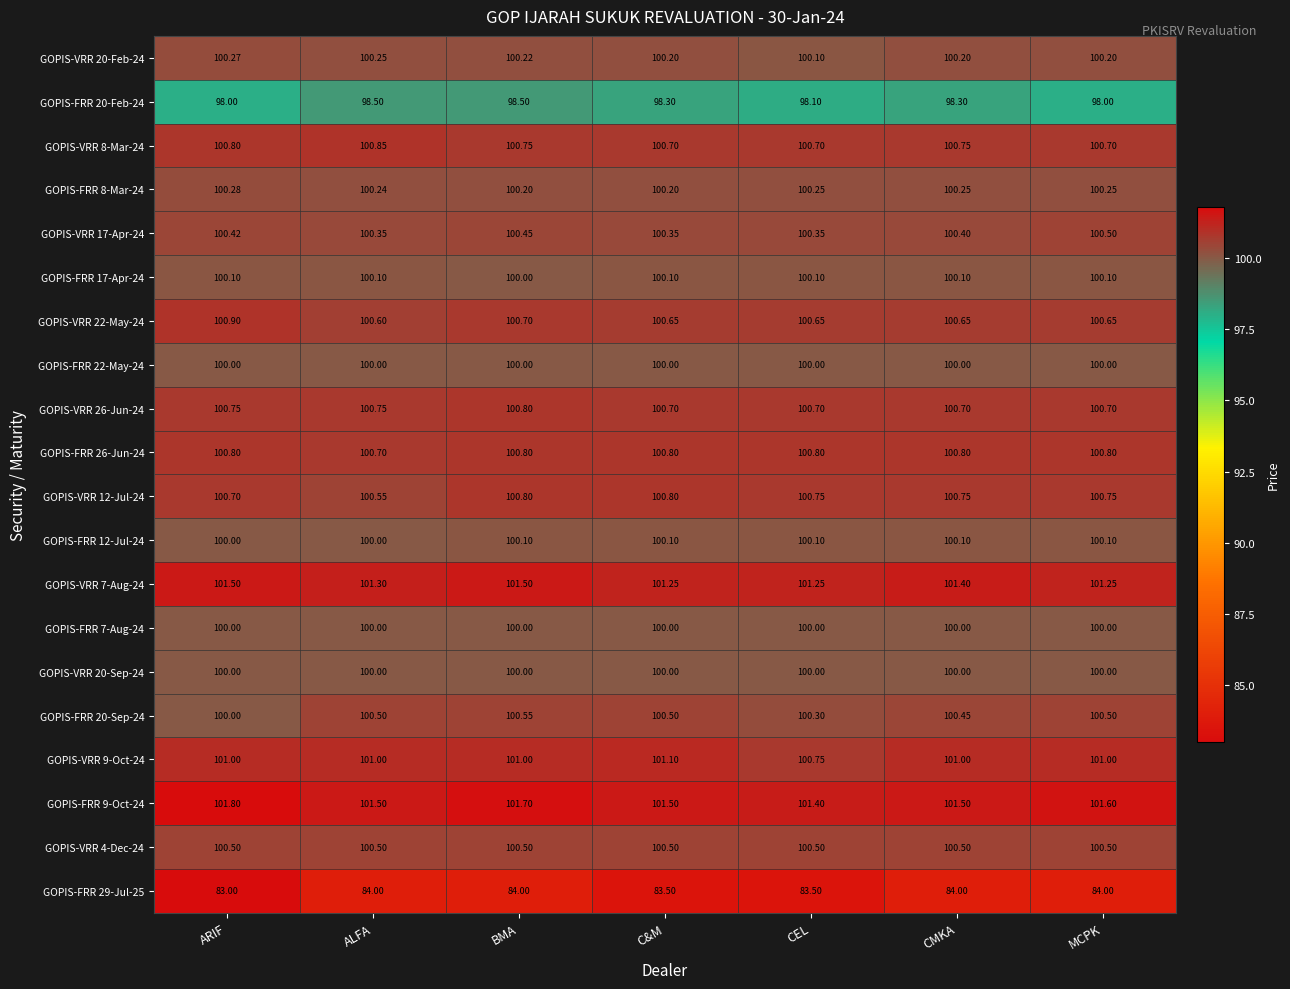

Where is GOPIS-VRR 22-May-24 nearest to the value 100?

ALFA